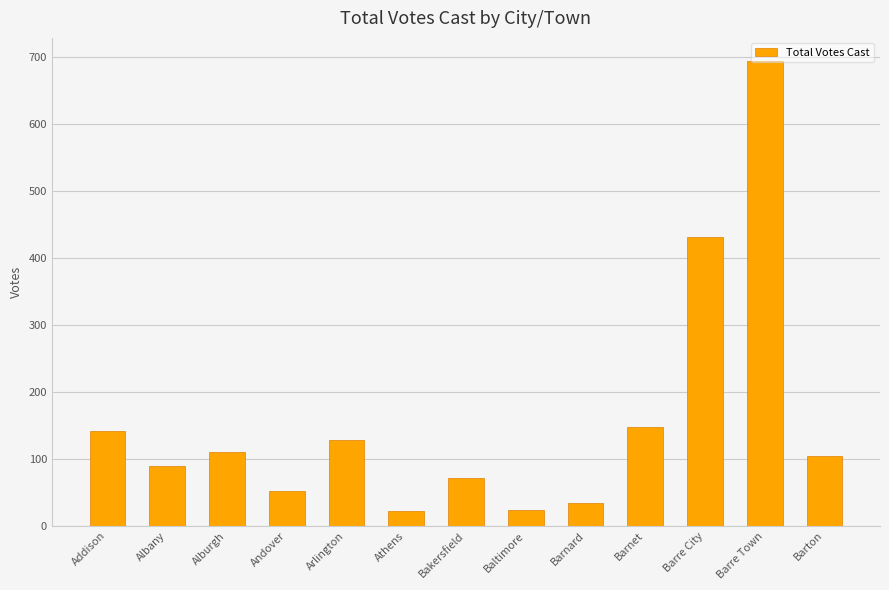

Is it true that the value at Addison is 57?

False